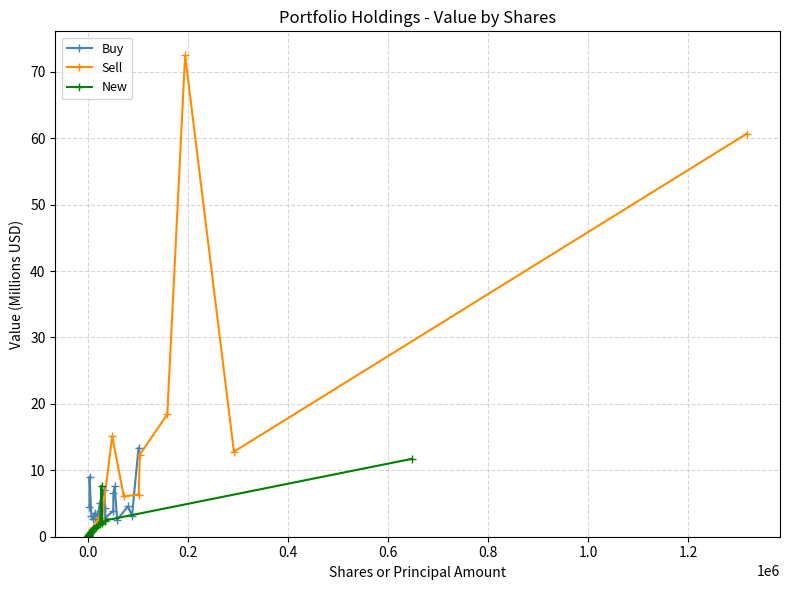

What is the highest value of the Sell series?

72.5